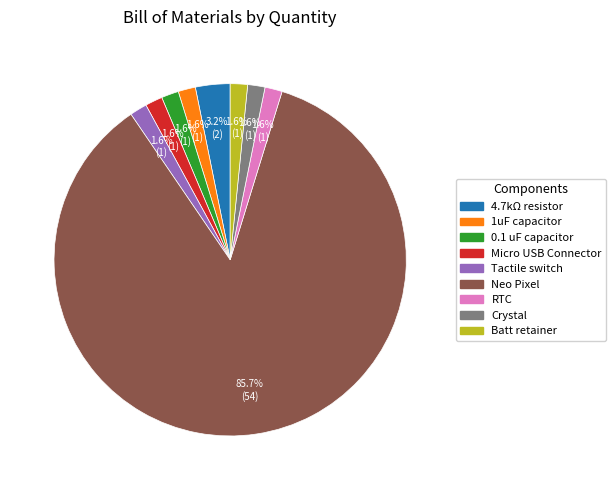

Which slice is the largest?

Neo Pixel